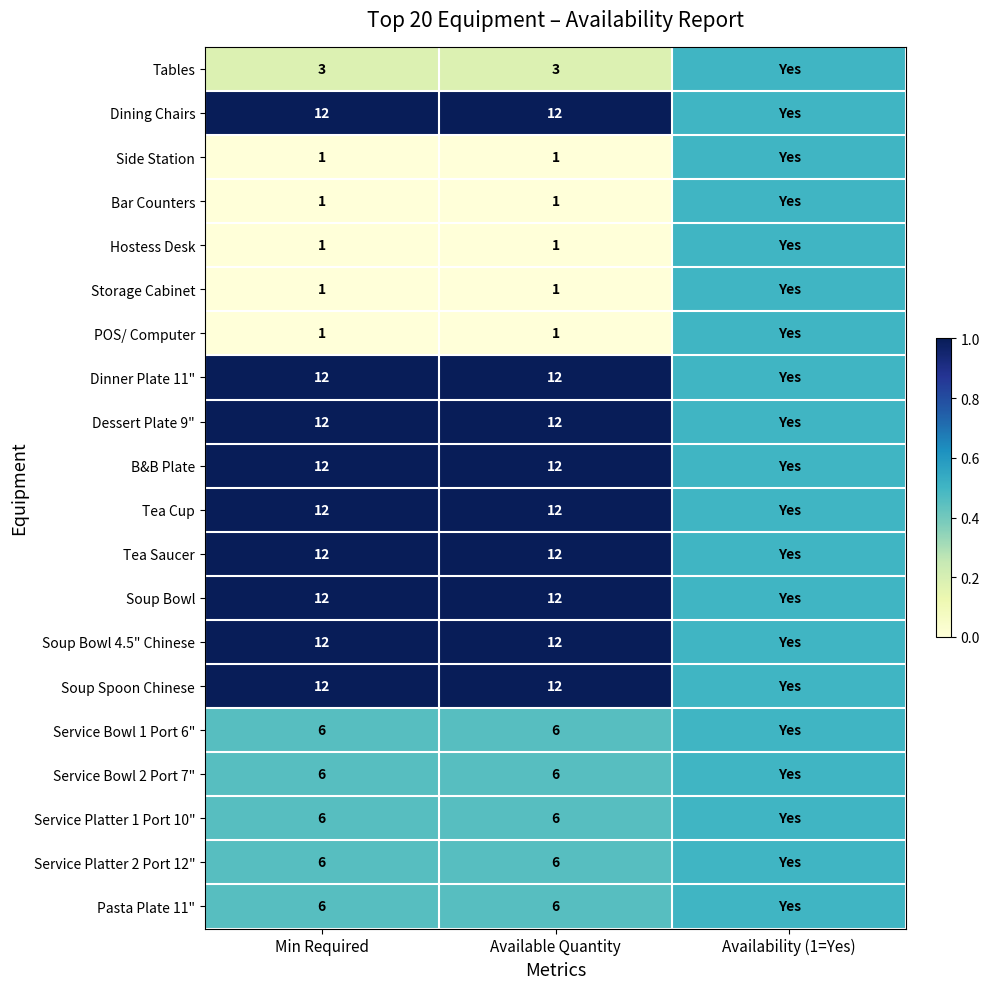

What is the total value across all series at Min Required?

146.0